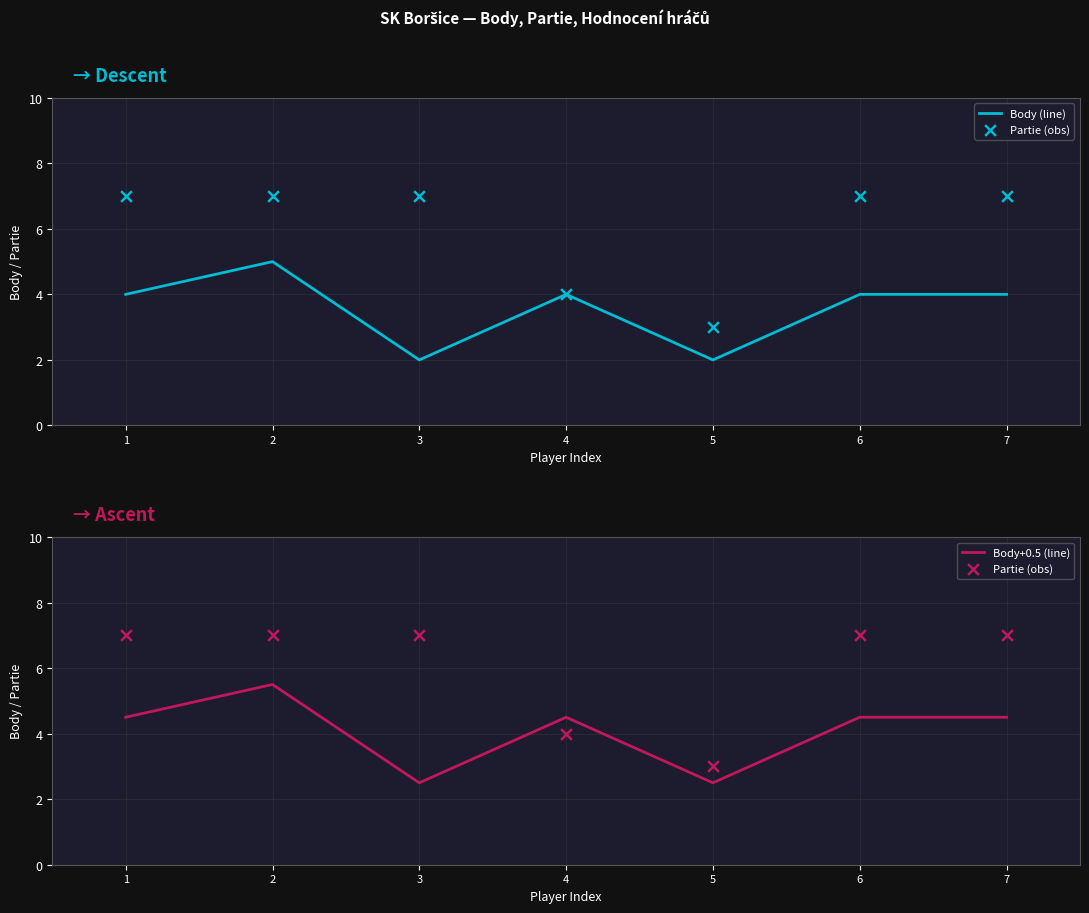

What are all the series names shown in the legend?

Body (line), Partie (obs), Body+0.5 (line)